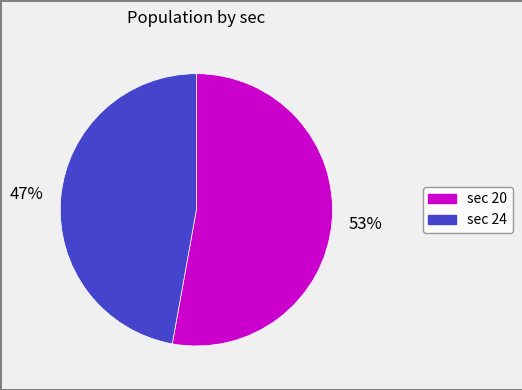

To the nearest percent, what is the difference between the largest and smallest slice percentages?

6%